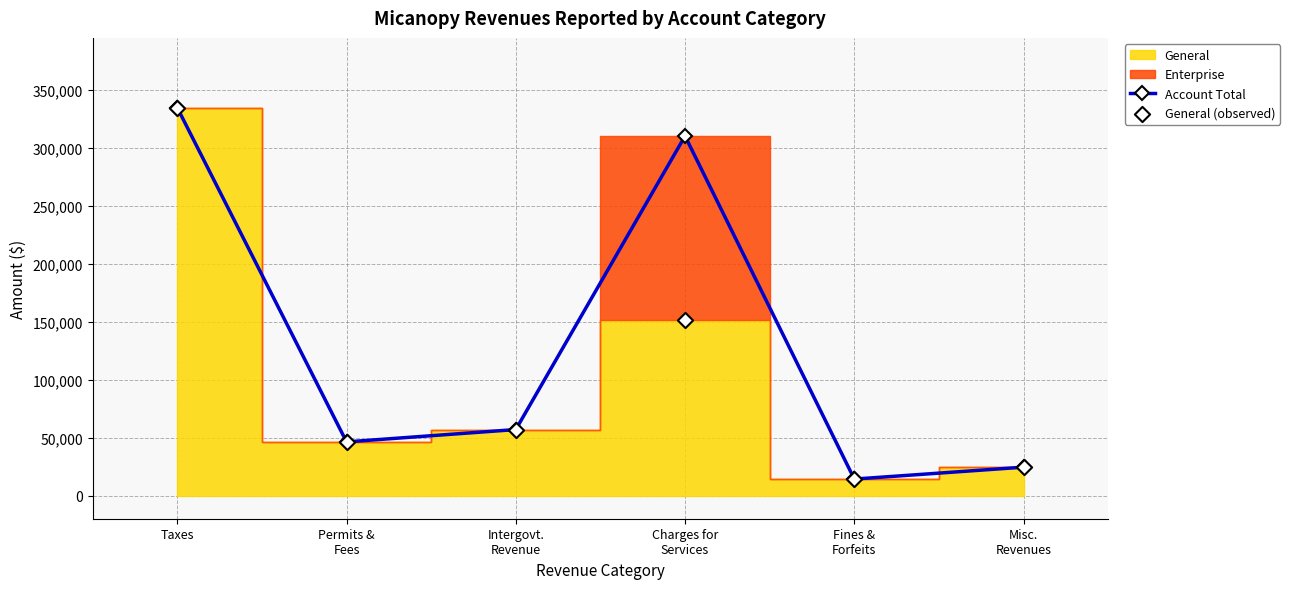

Which series contains the highest Y value?

Account Total